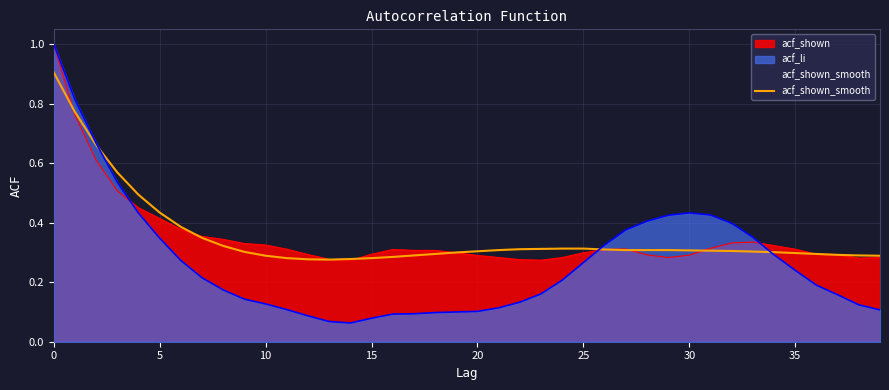

What is the greatest value displayed?

1.0